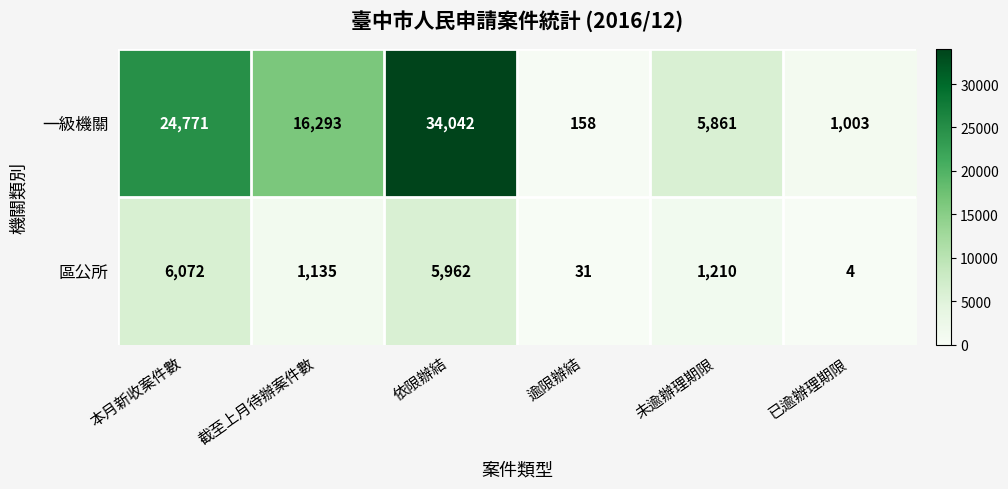

The value of 區公所 at 依限辦結 is 3617. True or false?

False